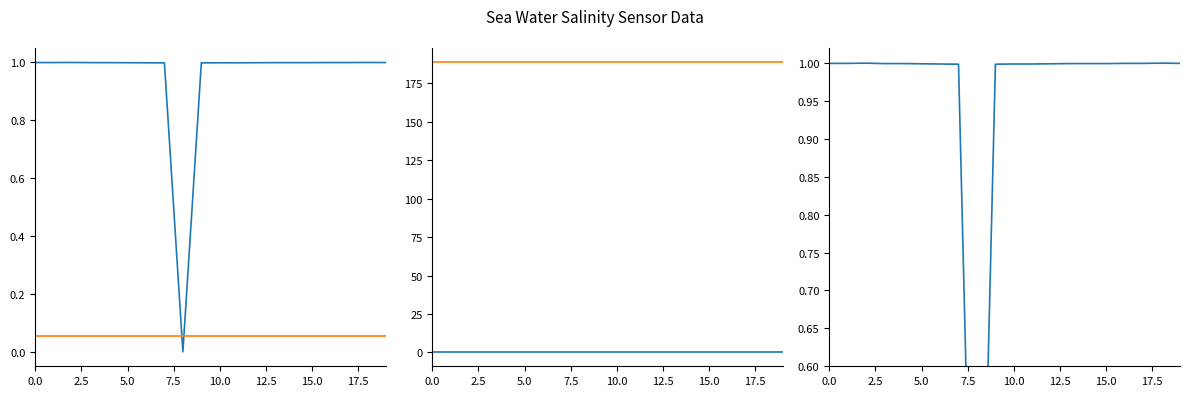

Reading left to right, extract all data points from this chart.

sea_water_practical_salinity: 1.0	1.0	1.0	1.0	1.0	1.0	1.0	1.0	0.0	1.0	1.0	1.0	1.0	1.0	1.0	1.0	1.0	1.0	1.0	1.0
vertical_datum: 0.1	0.1	0.1	0.1	0.1	0.1	0.1	0.1	0.1	0.1	0.1	0.1	0.1	0.1	0.1	0.1	0.1	0.1	0.1	0.1
latitude: 0.4	0.4	0.4	0.4	0.4	0.4	0.4	0.4	0.4	0.4	0.4	0.4	0.4	0.4	0.4	0.4	0.4	0.4	0.4	0.4
longitude: 188.5	188.5	188.5	188.5	188.5	188.5	188.5	188.5	188.5	188.5	188.5	188.5	188.5	188.5	188.5	188.5	188.5	188.5	188.5	188.5